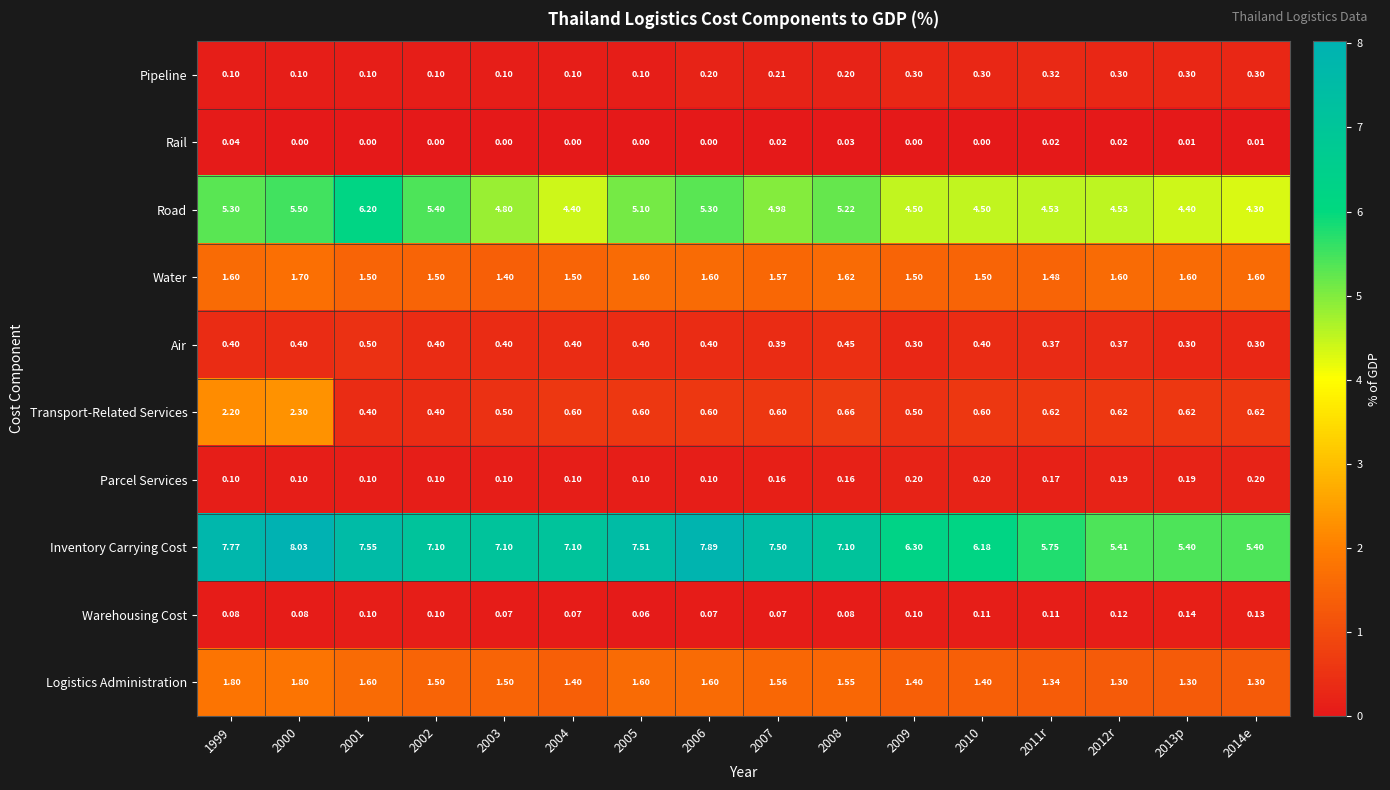

Is the value of Road at 2004 greater than the value of Water at 2008?

Yes